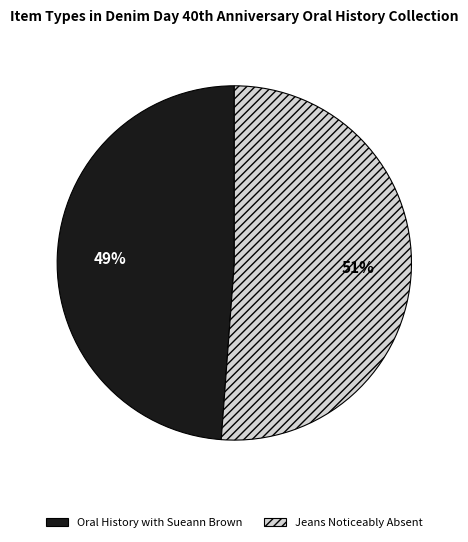

What is the largest slice in the pie chart?

Jeans Noticeably Absent